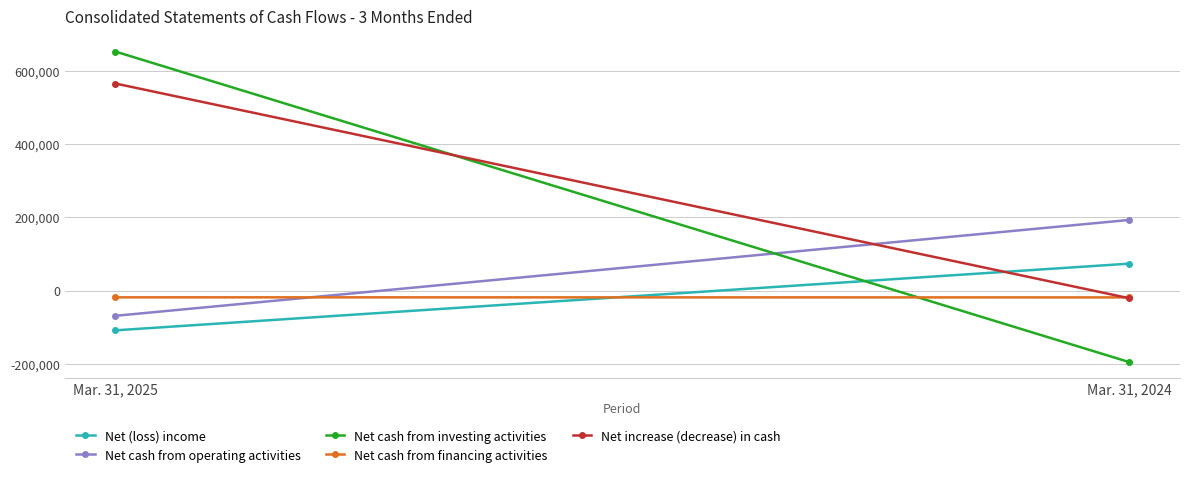

What is the sum of all Net cash from financing activities values?

-36905